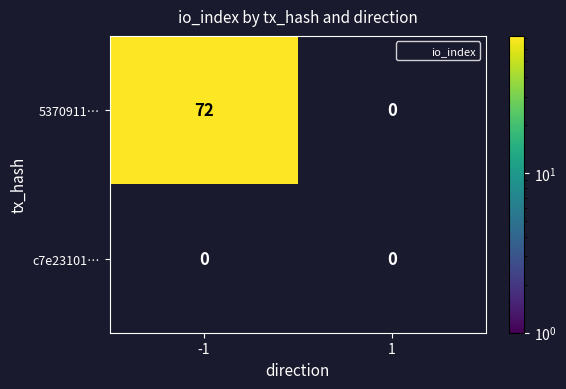

What is the total value across all series at -1?

72